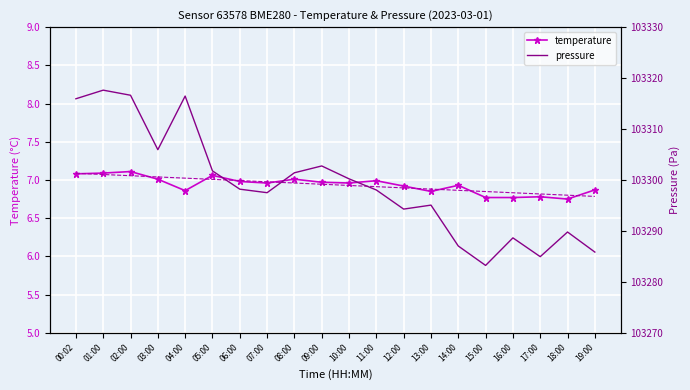

At which category does temperature reach its first local valley?

04:00